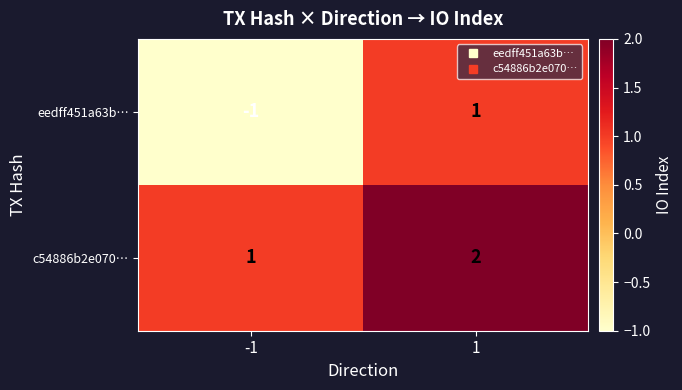

At which category does the chart reach its minimum across all series?

-1